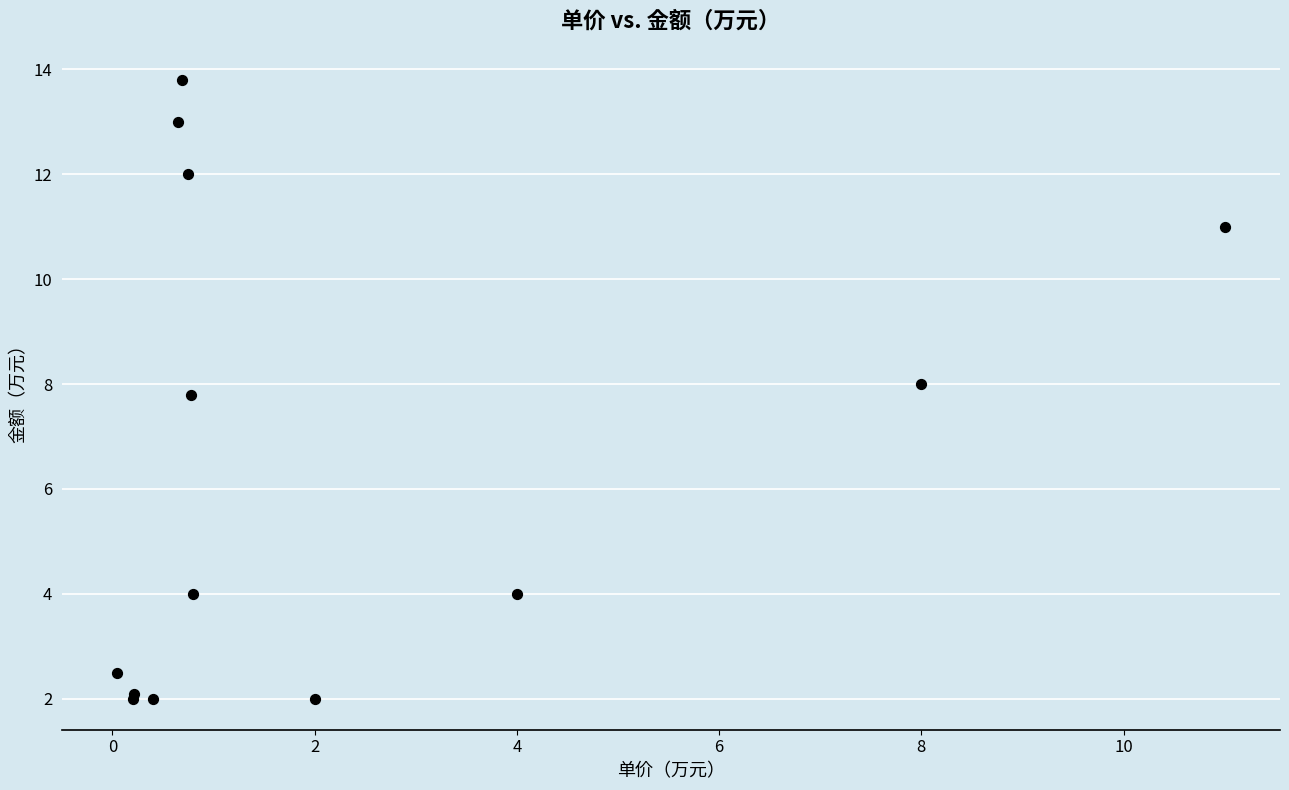

What Y value in the scatter plot is closest to 7?

7.8